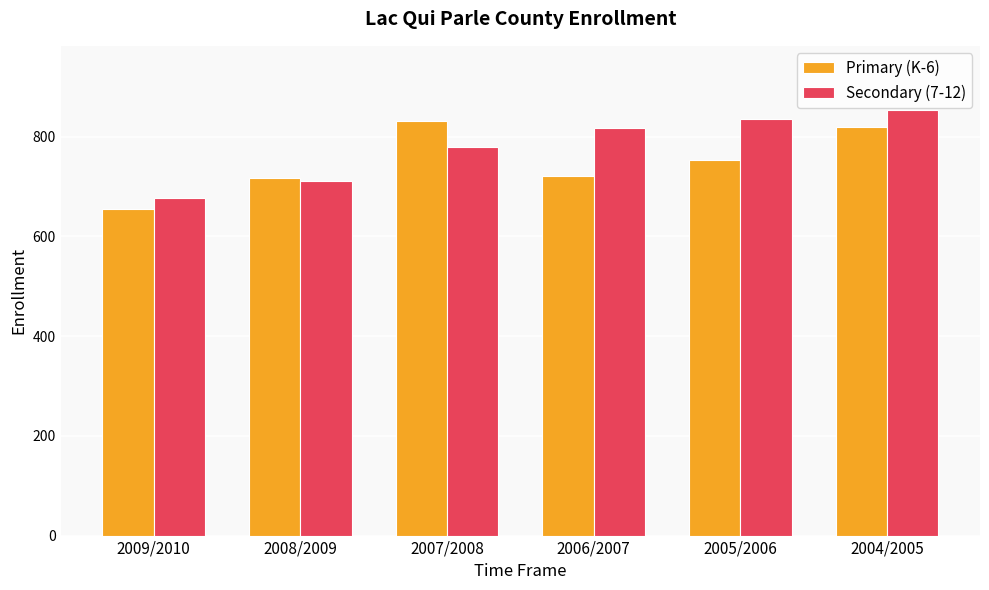

Rank the series by their average value, from highest to lowest.

Secondary (7-12), Primary (K-6)